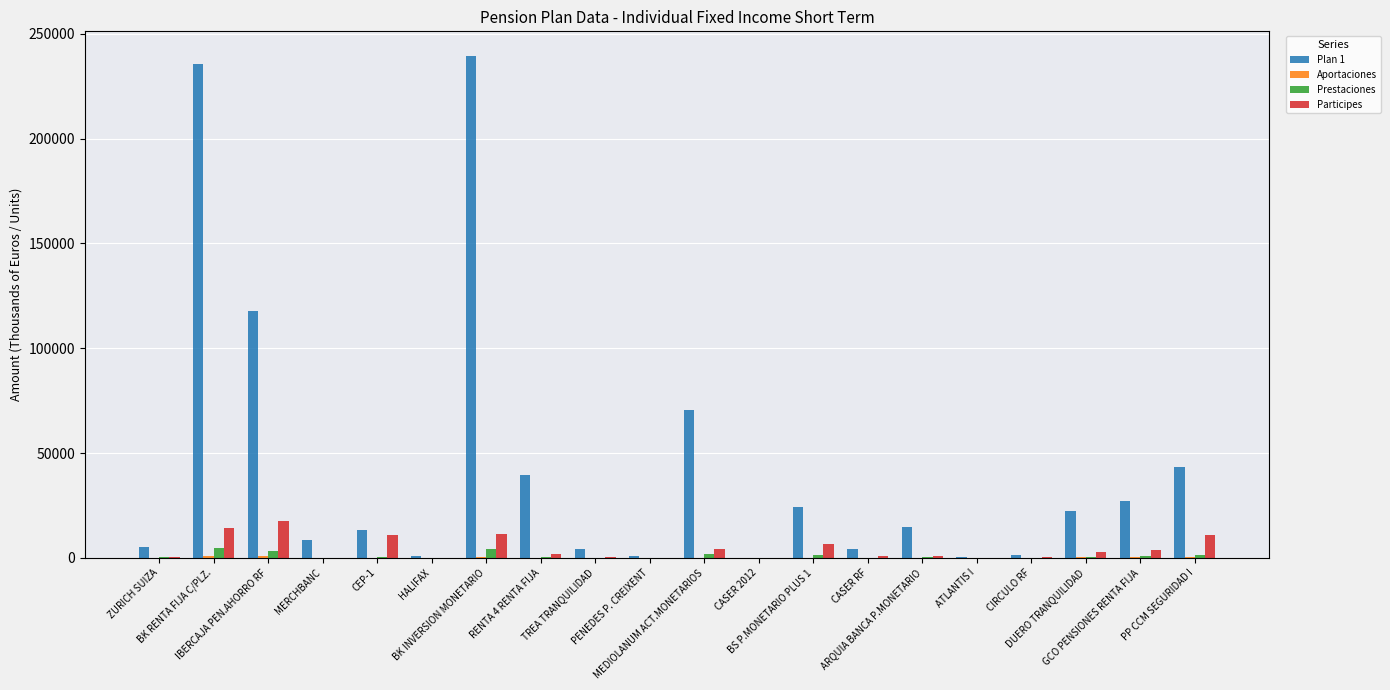

How many groups of bars are there?

20